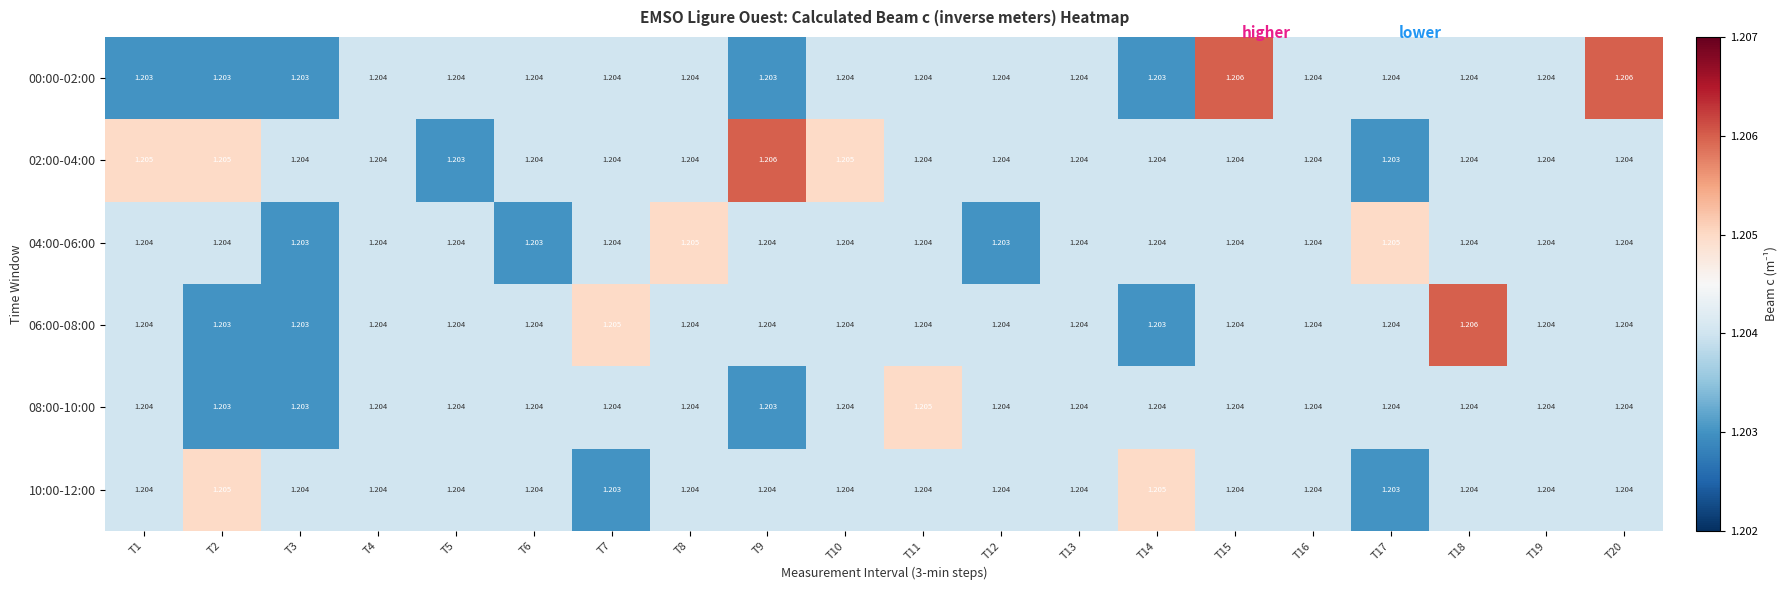

Is the value of 08:00-10:00 at T10 greater than the value of 00:00-02:00 at T9?

Yes